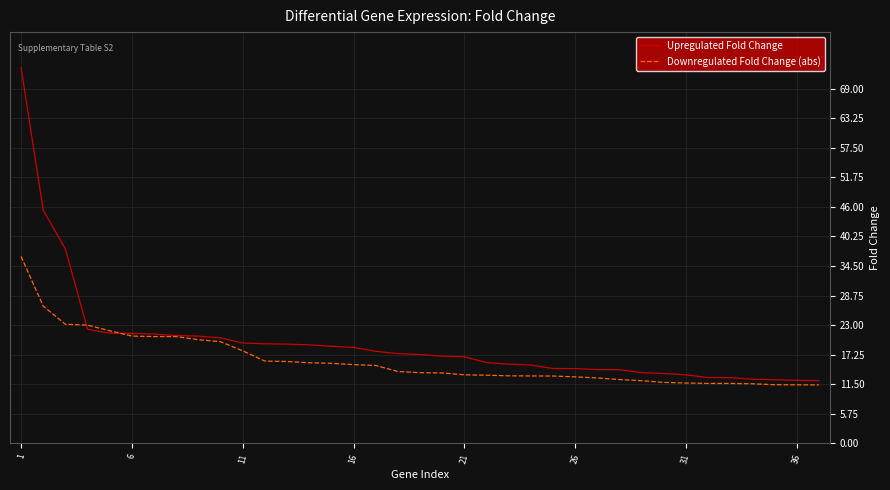

Which series has the largest total across all categories?

Upregulated Fold Change